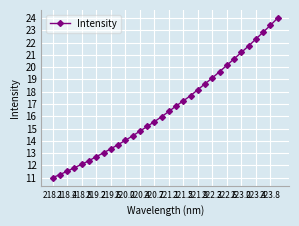

Reading right to left, transcribe all the data shown in this chart.

24.0	23.4	22.9	22.3	21.7	21.2	20.7	20.2	19.6	19.1	18.7	18.2	17.7	17.3	16.8	16.4	16.0	15.6	15.2	14.8	14.4	14.0	13.7	13.3	13.0	12.7	12.4	12.1	11.8	11.5	11.3	11.0